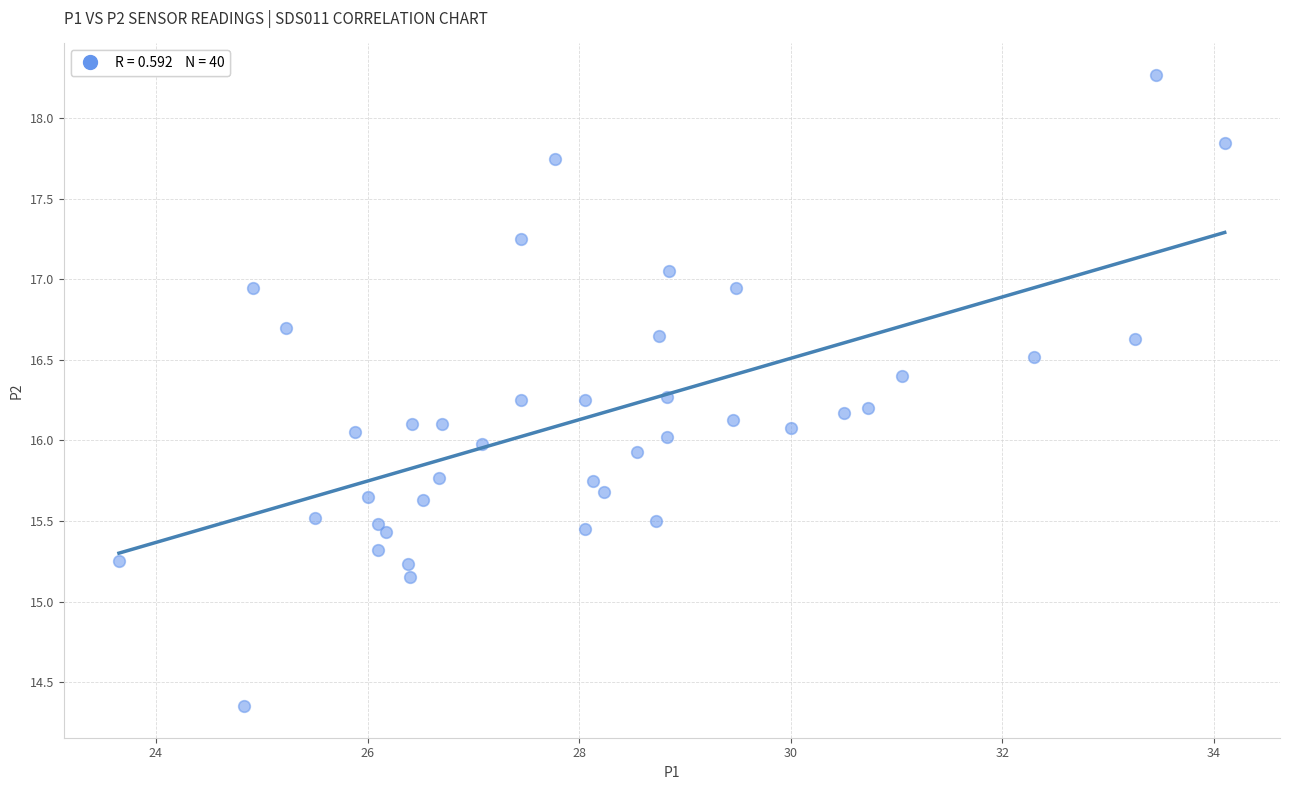

What is the range of Y values (max minus min)?

3.9